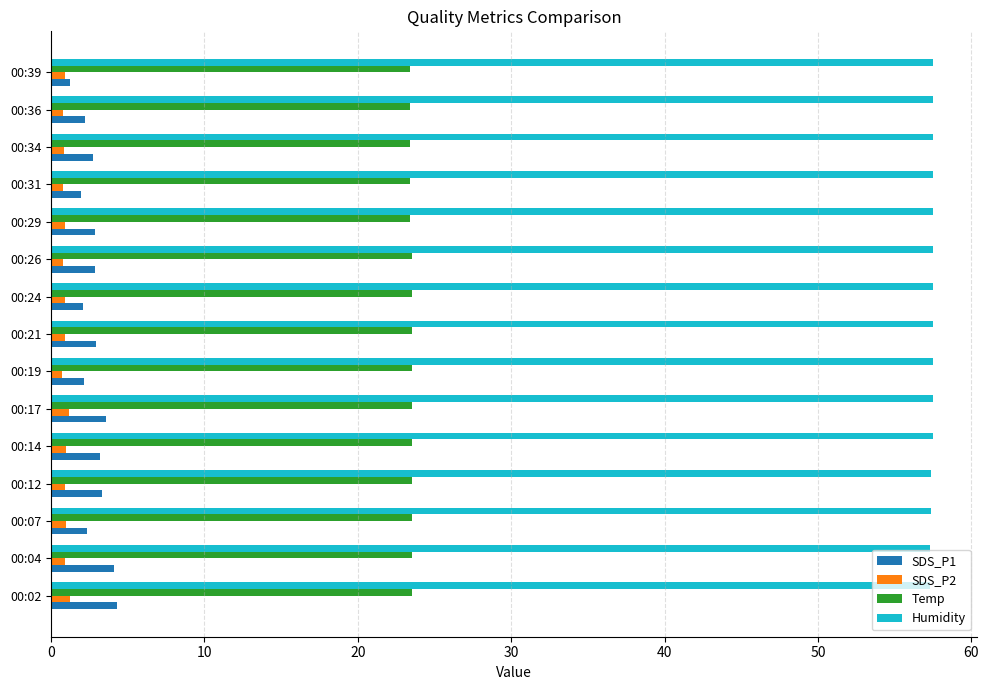

What is the difference between the maximum and minimum values in the SDS_P1 series?

3.0